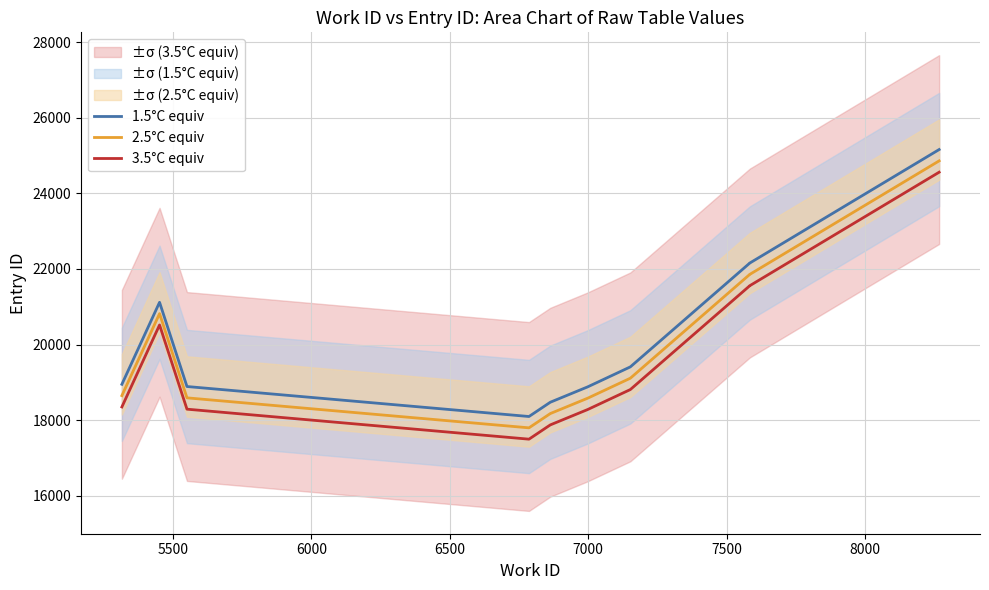

What is the difference between the second highest and second lowest values in the 1.5°C equiv series?

3684